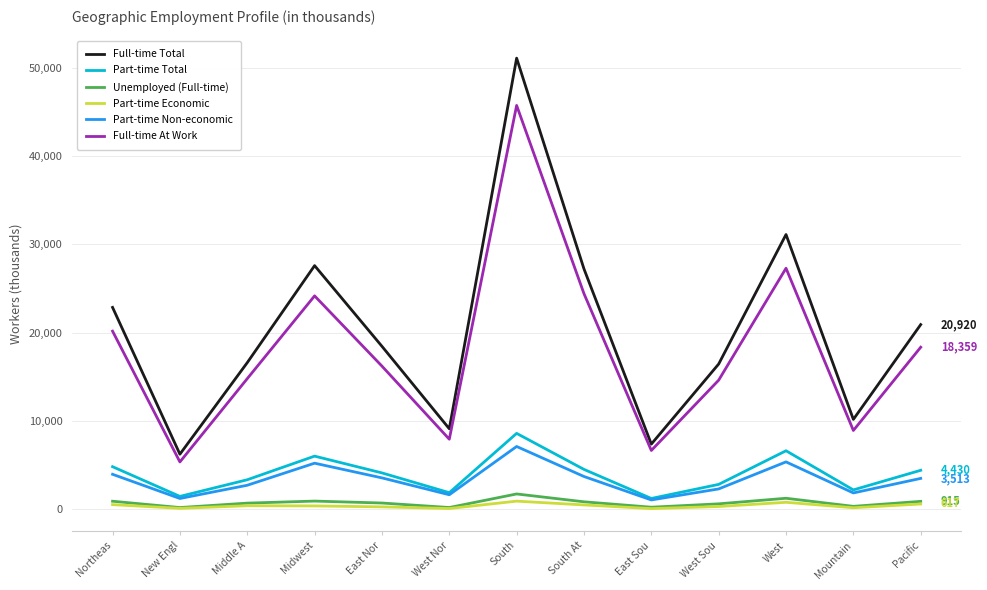

True or false: Full-time Total and Unemployed (Full-time) intersect in this chart.

False